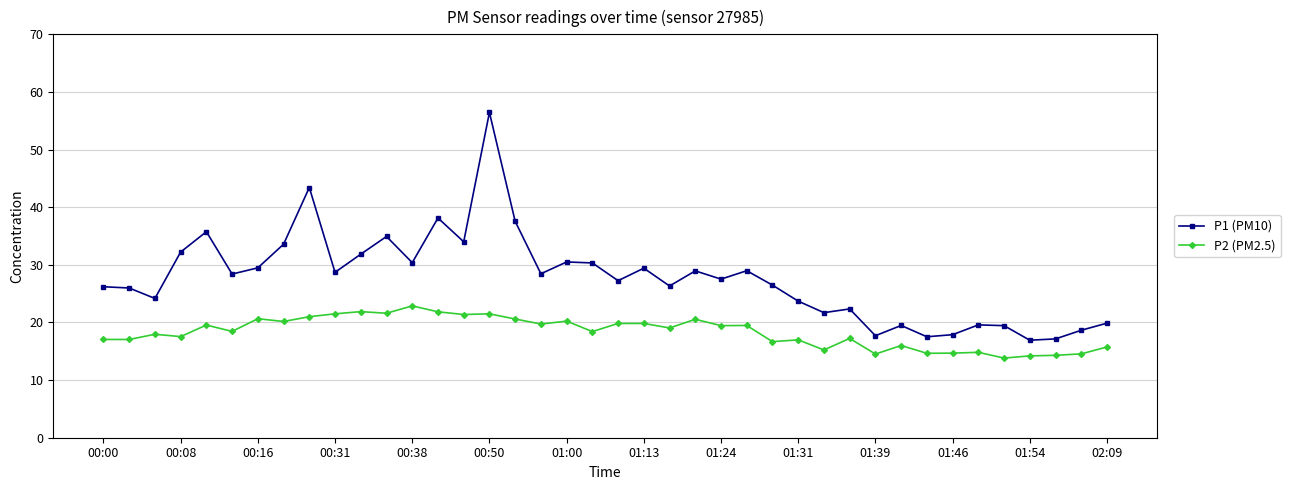

What is the difference between the maximum and minimum values in the P2 (PM2.5) series?

9.1